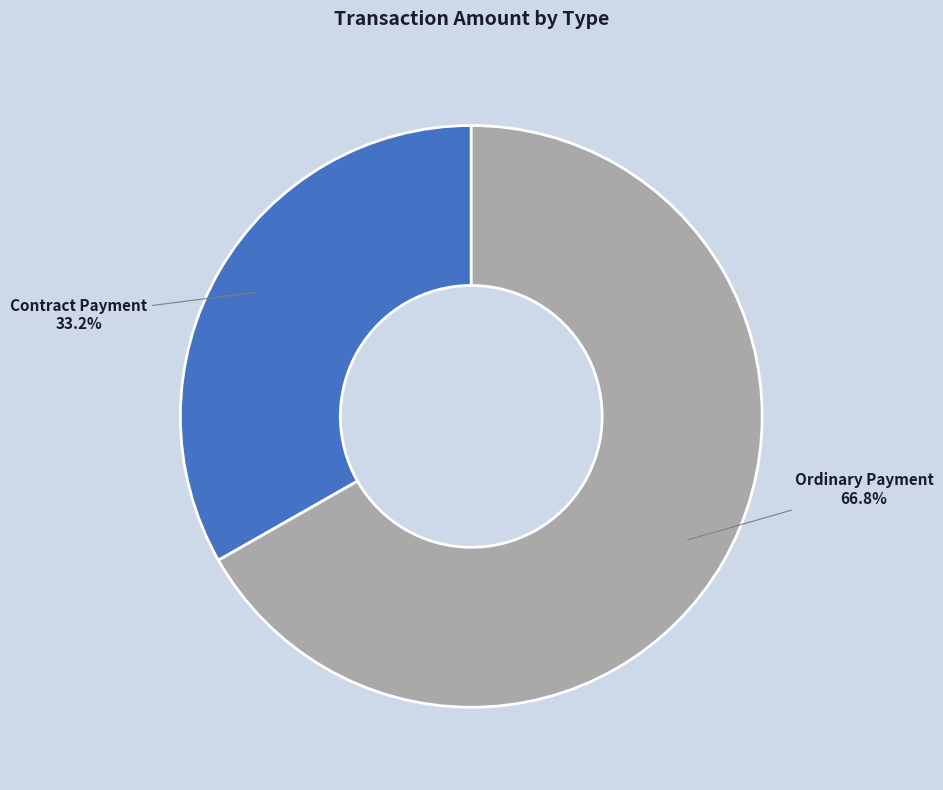

How many segments does this pie chart have?

2